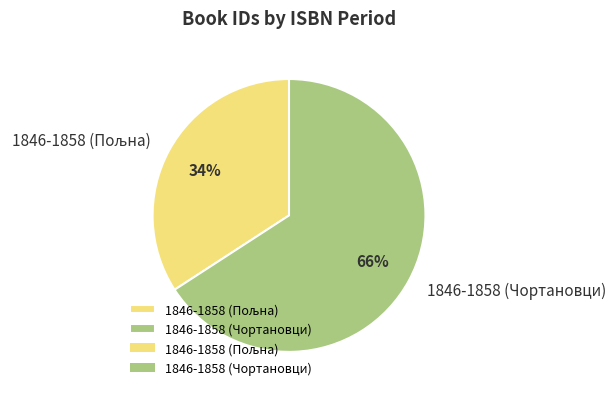

Count the number of slices in the pie.

2